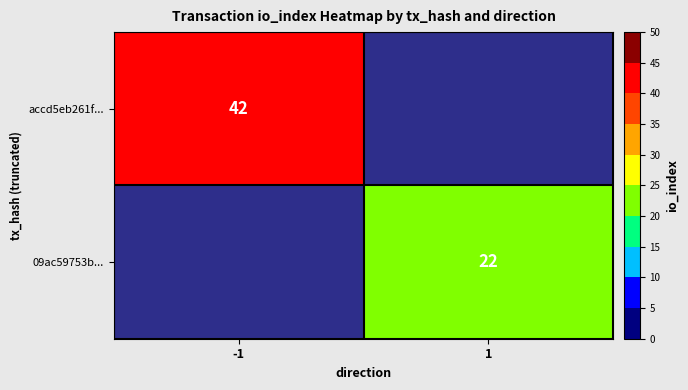

True or false: accd5eb261f... has a value of 22 at -1.

False